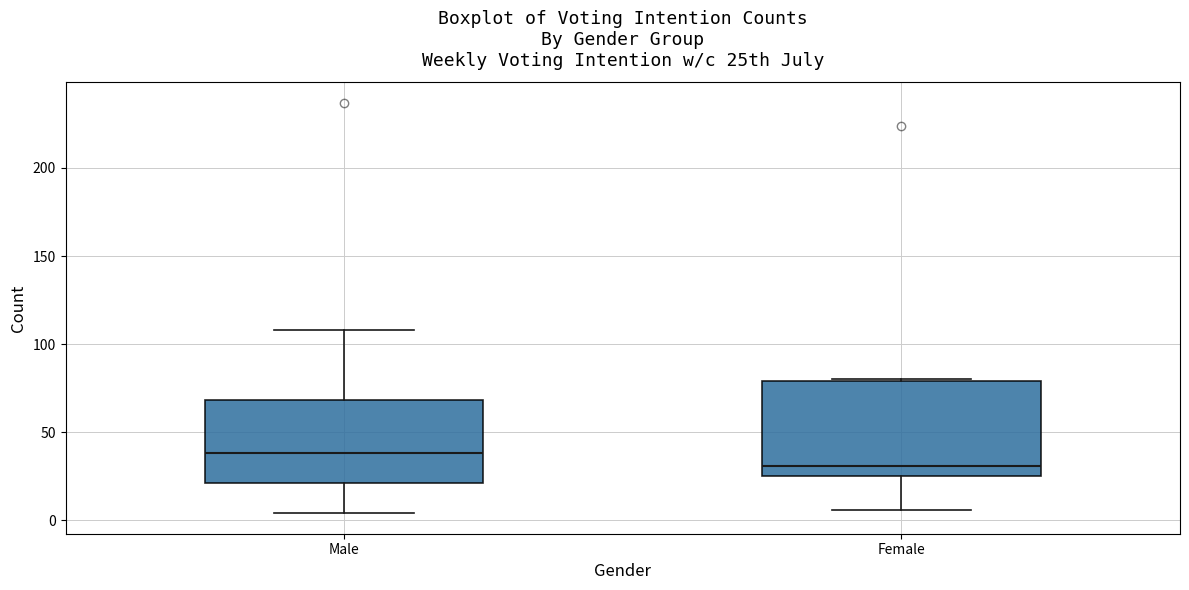

Which box's median line is the lowest?

Female